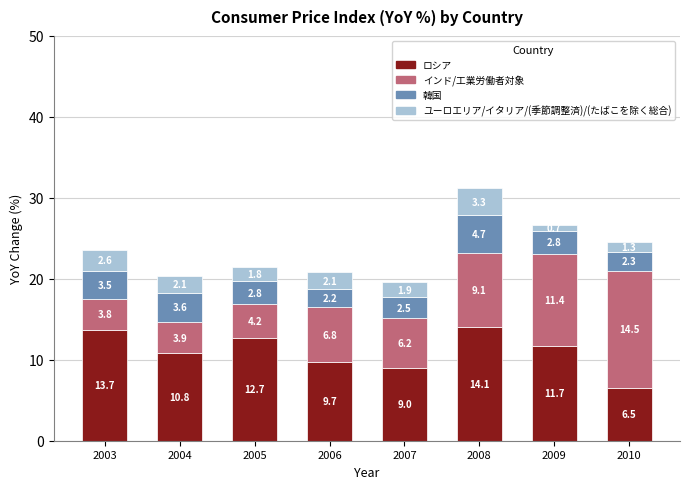

What are all the series names shown in the legend?

ロシア, インド/工業労働者対象, 韓国, ユーロエリア/イタリア/(季節調整済)/(たばこを除く総合)